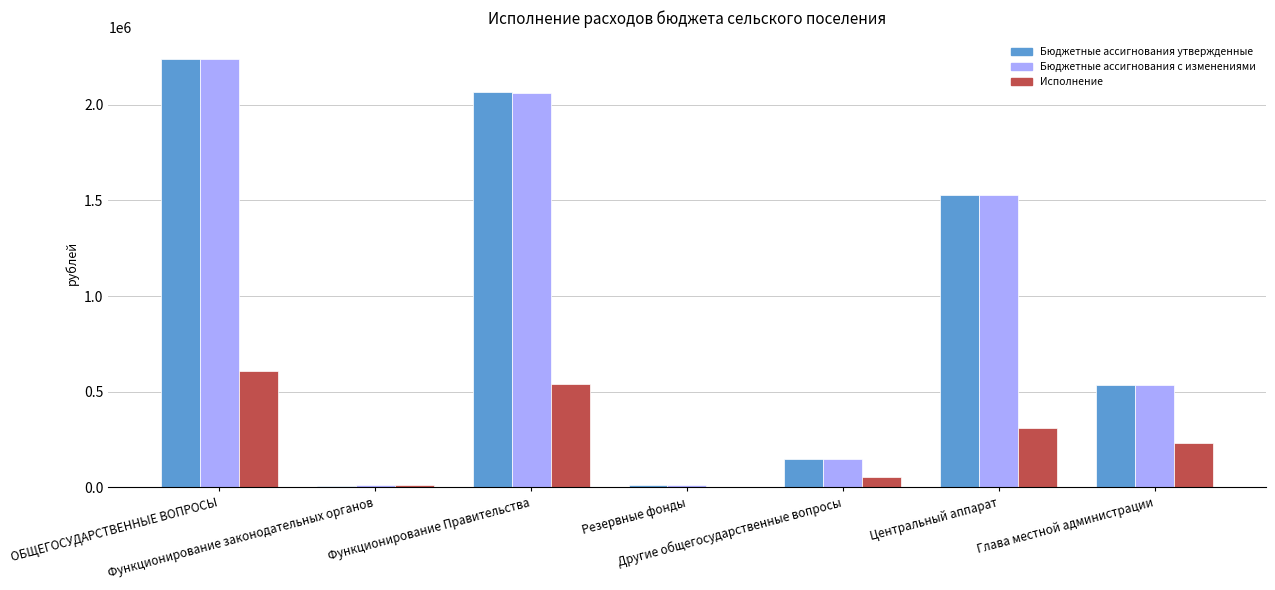

How many values in Исполнение are above zero?

6